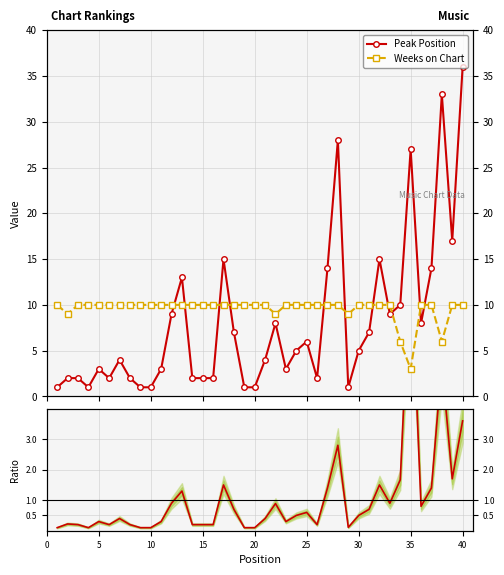

List the series in order of their overall mean, lowest first.

Peak/Weeks, Peak Position, Weeks on Chart